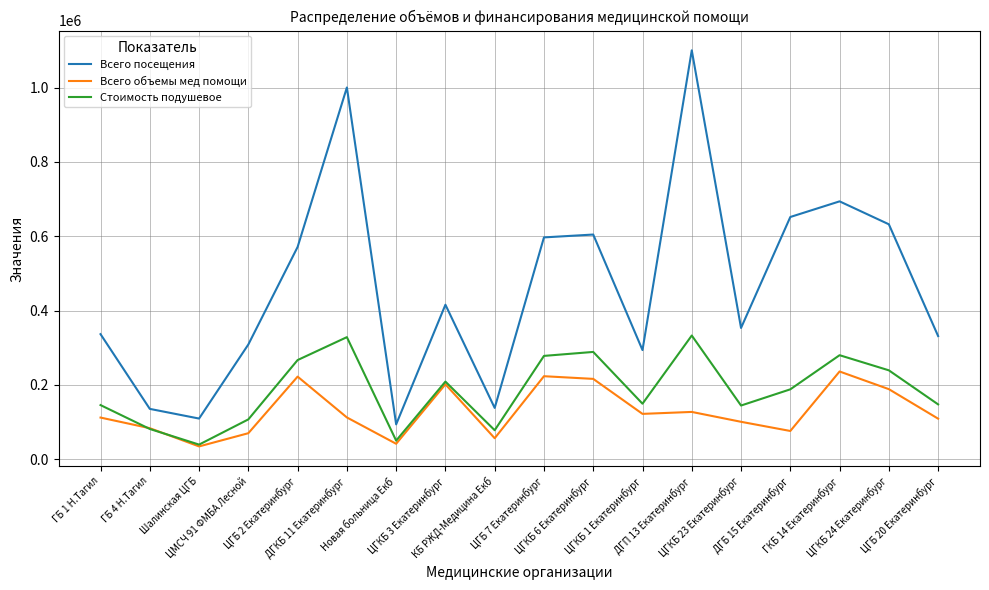

Which series has the largest range (max minus min)?

Всего посещения